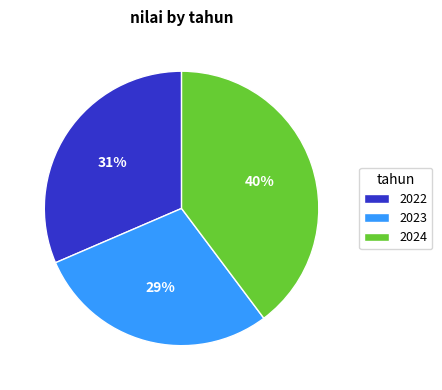

How many segments does this pie chart have?

3